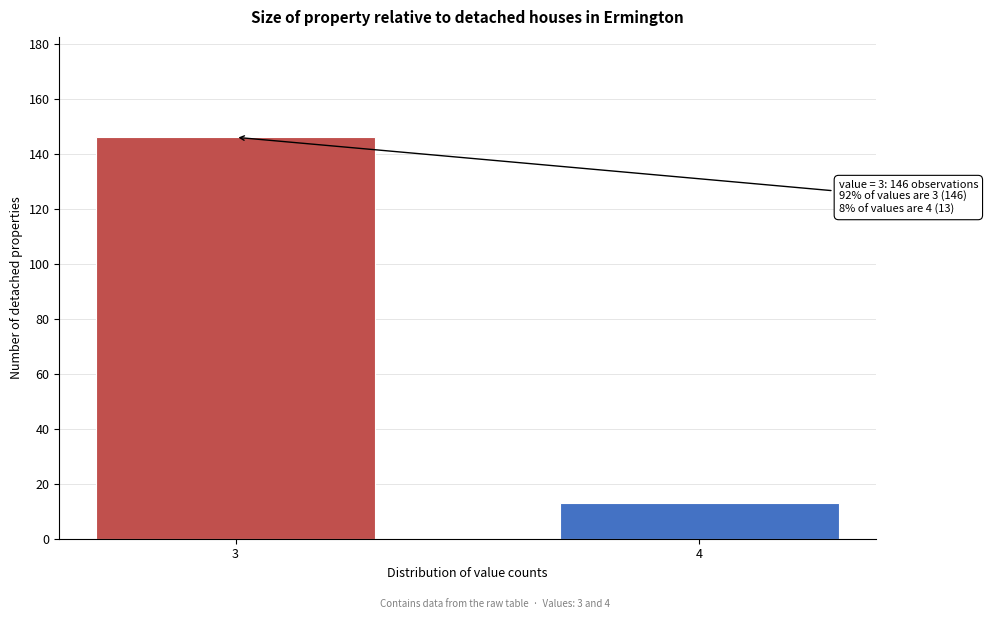

Reading left to right, what are all the values shown in this chart?

146	13